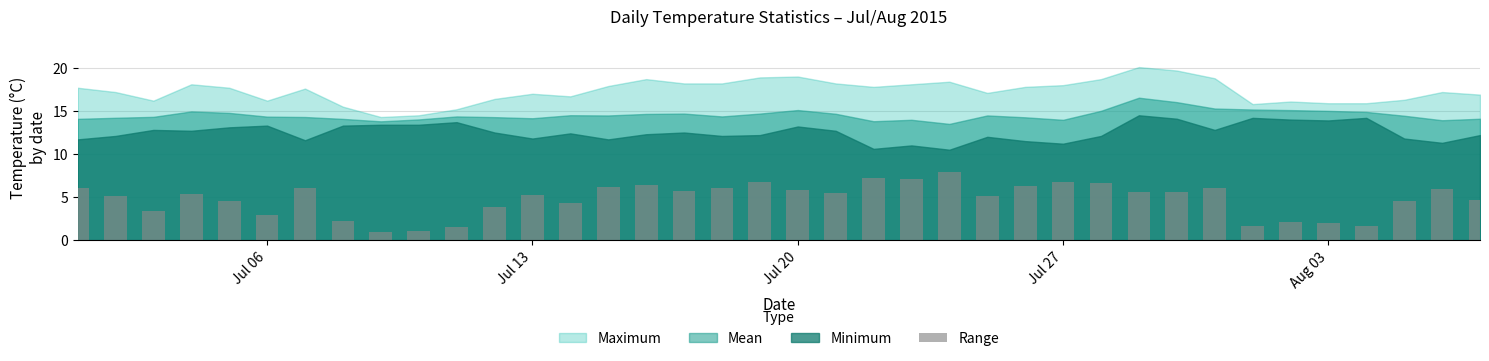

What is the difference between the maximum and minimum values?

7.0